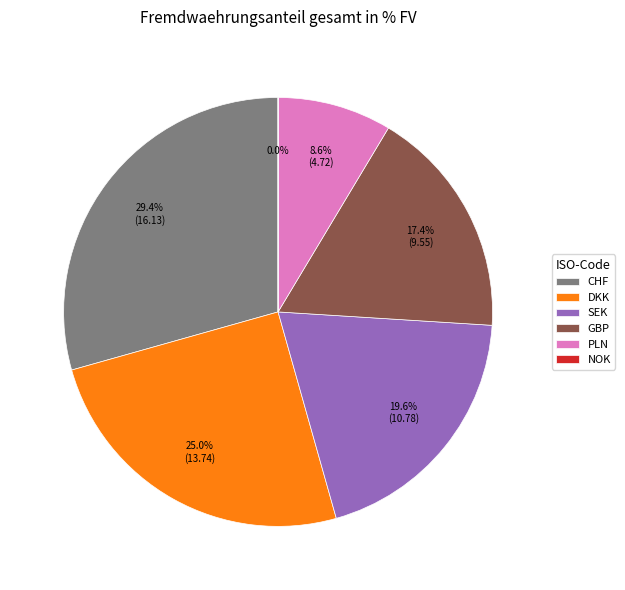

How much of the chart is everything except SEK?

80.4%